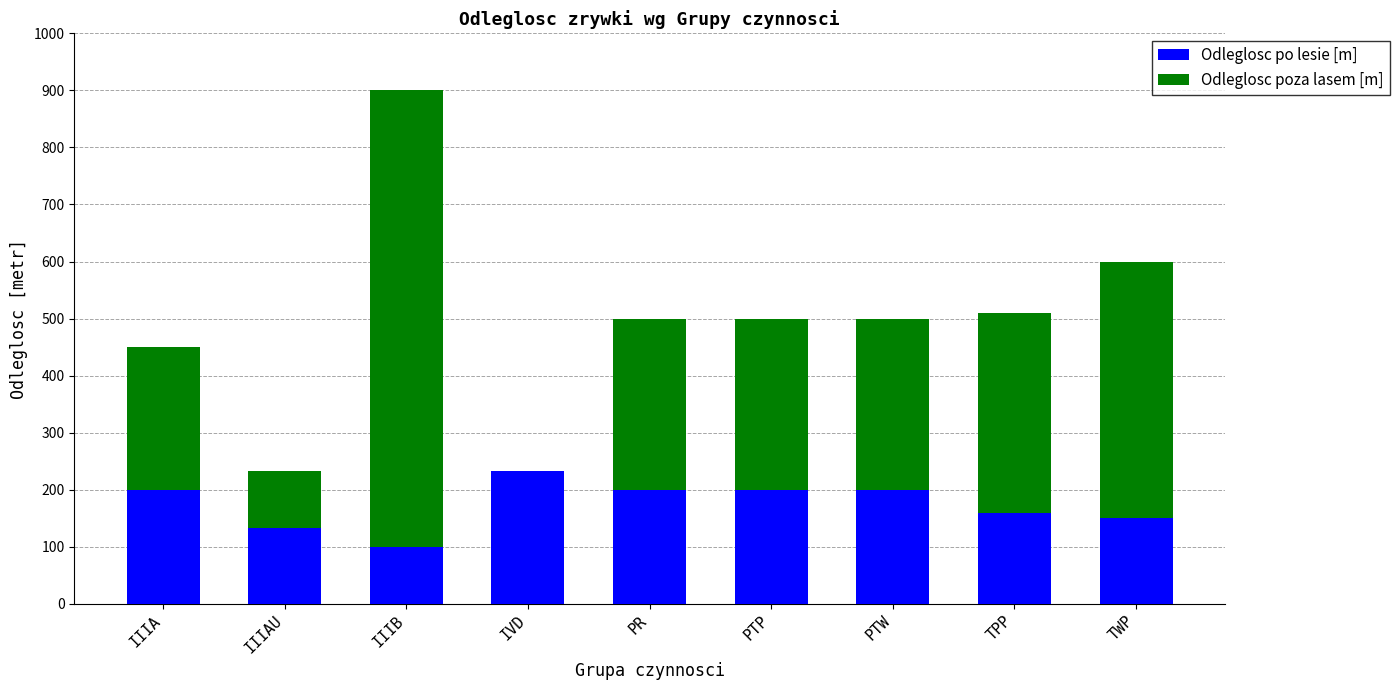

At which category is the sum across all series the highest?

IIIB